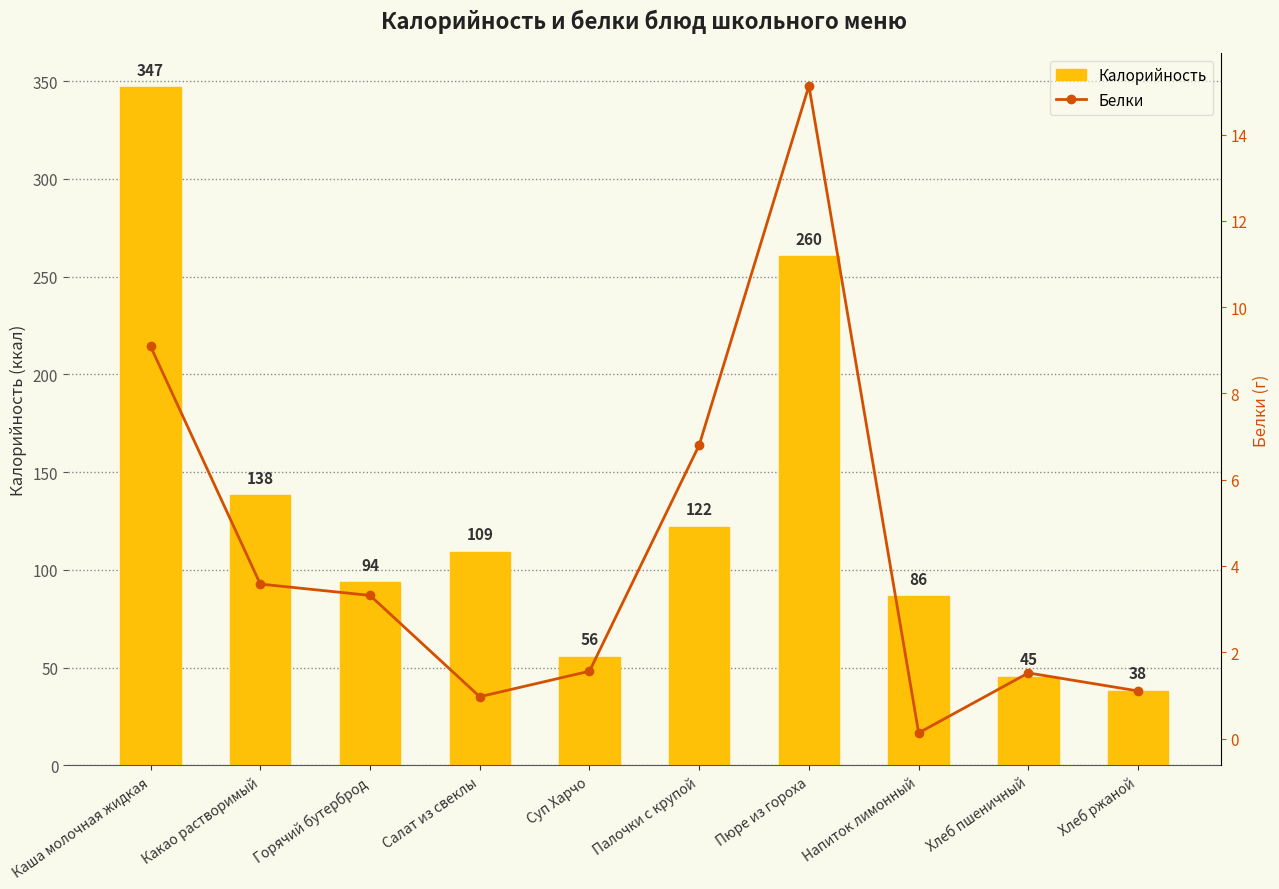

At which category is the sum across all series the highest?

Каша молочная жидкая